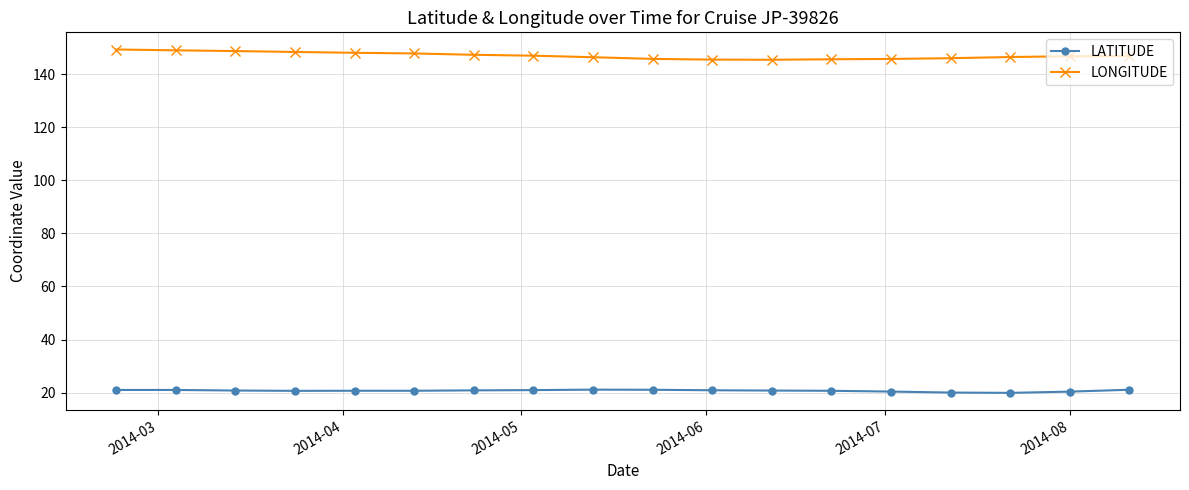

In LATITUDE, how many points are higher than both neighbors (excluding endpoints)?

2